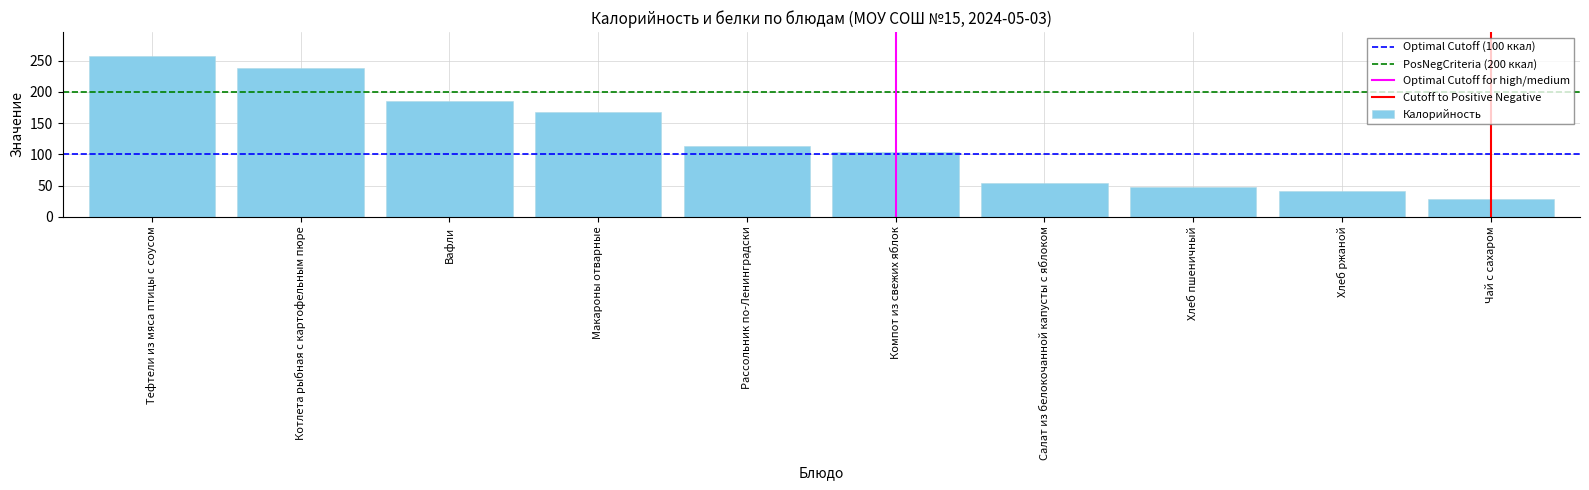

What is the sum of all values?

1238.4